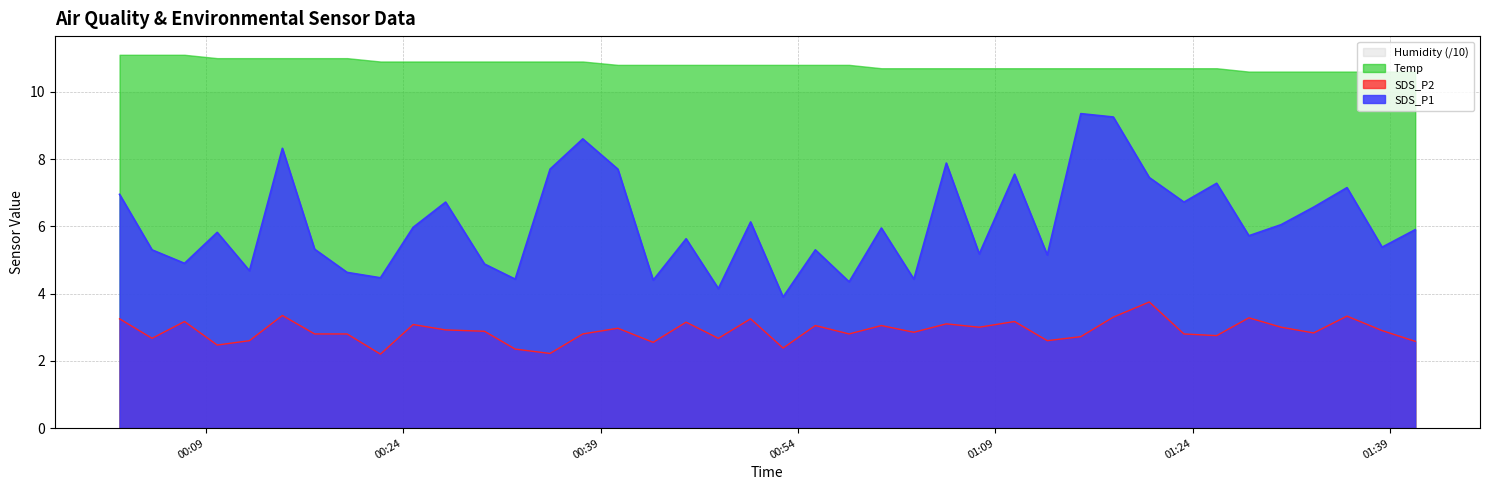

What position from the right is 2023/10/06 00:55:19?

19